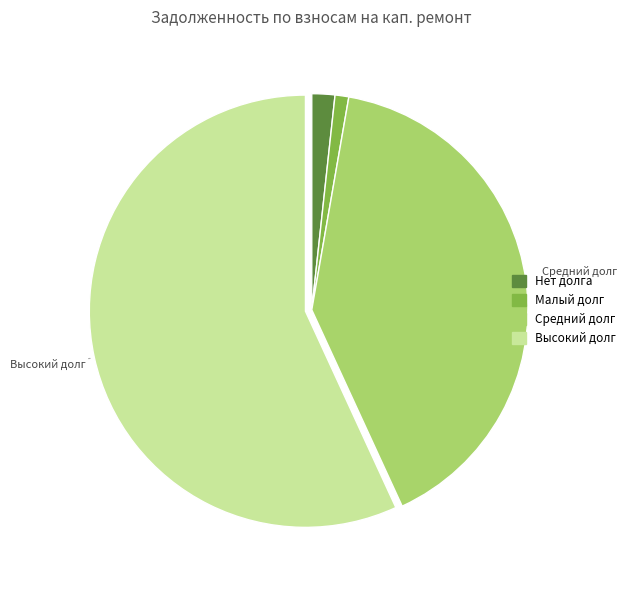

Is there any slice that represents more than half of the pie?

Yes